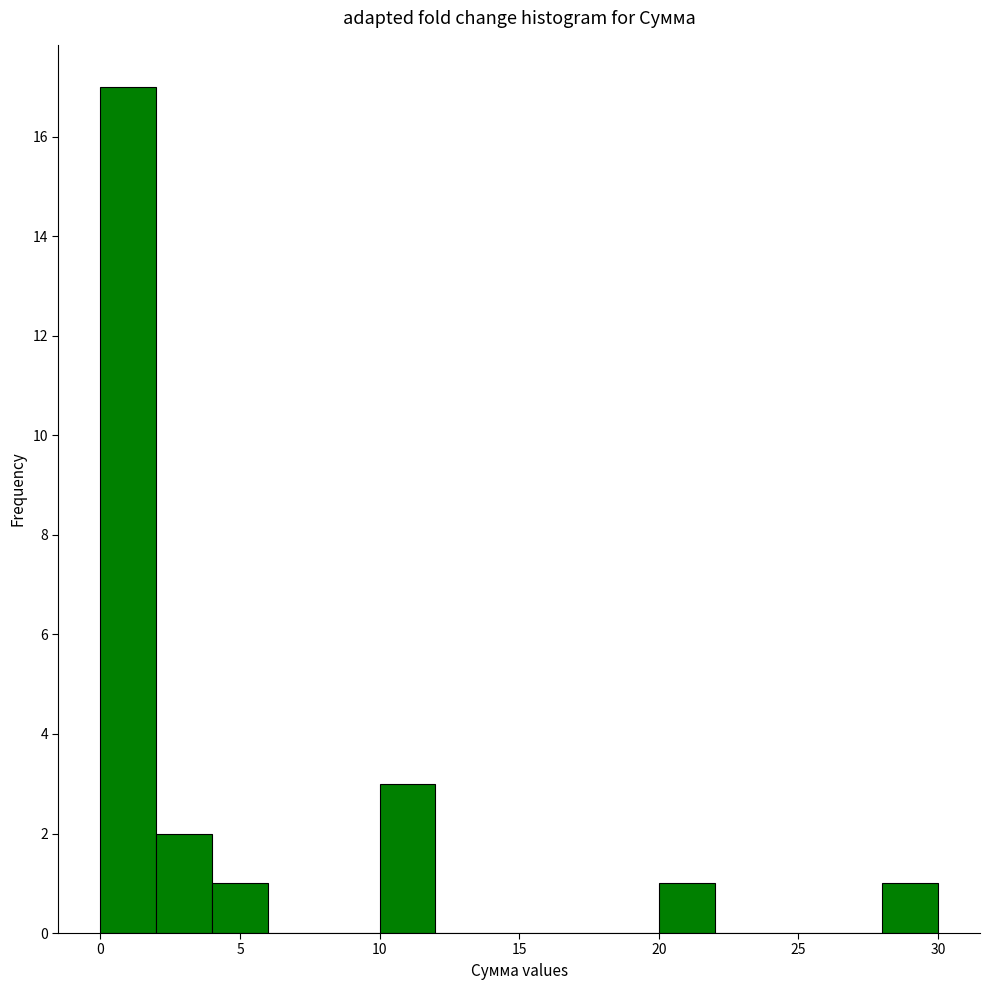

Reading left to right, transcribe this chart: for each bar, give the range it covers on the x-axis and its height. The values are not printed on the chart, so give them approximately, as read against the axis.

0 to 2: 17
2 to 4: 2
4 to 6: 1
6 to 8: 0
8 to 10: 0
10 to 12: 3
12 to 14: 0
14 to 16: 0
16 to 18: 0
18 to 20: 0
20 to 22: 1
22 to 24: 0
24 to 26: 0
26 to 28: 0
28 to 30: 1